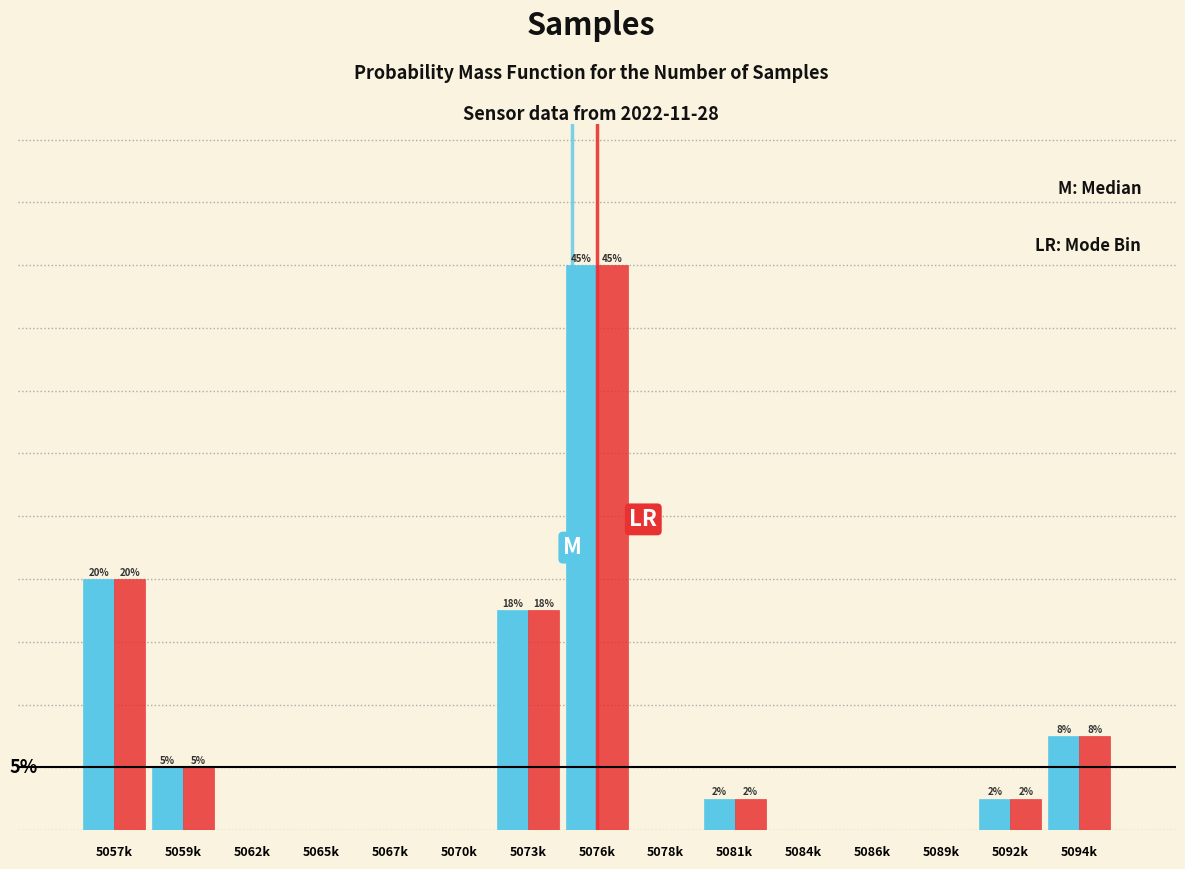

Are the bars horizontal?

No